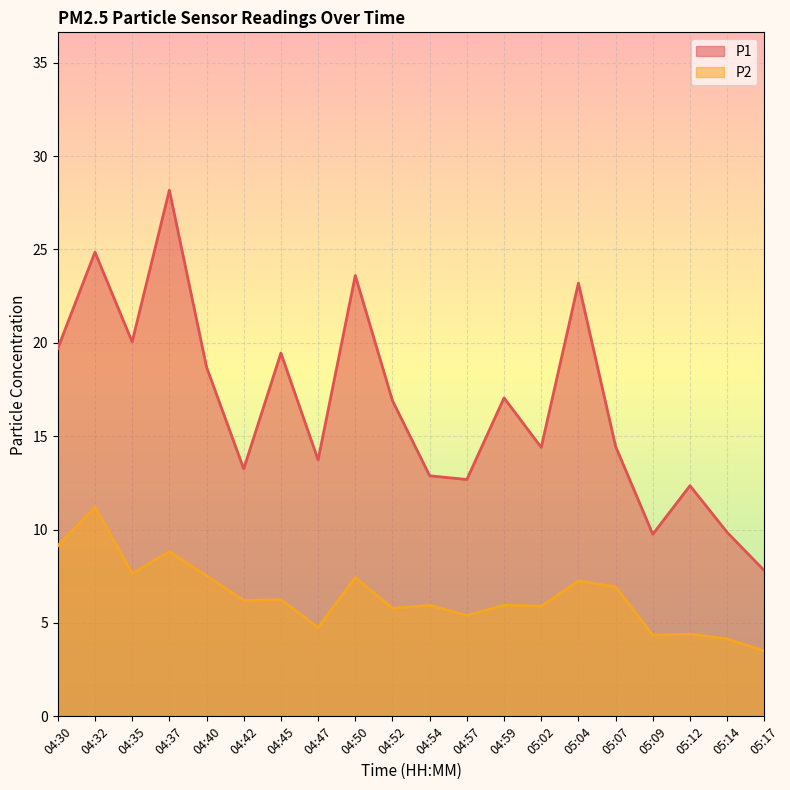

What is the value of the P2 point at the 12th from the left?

5.4